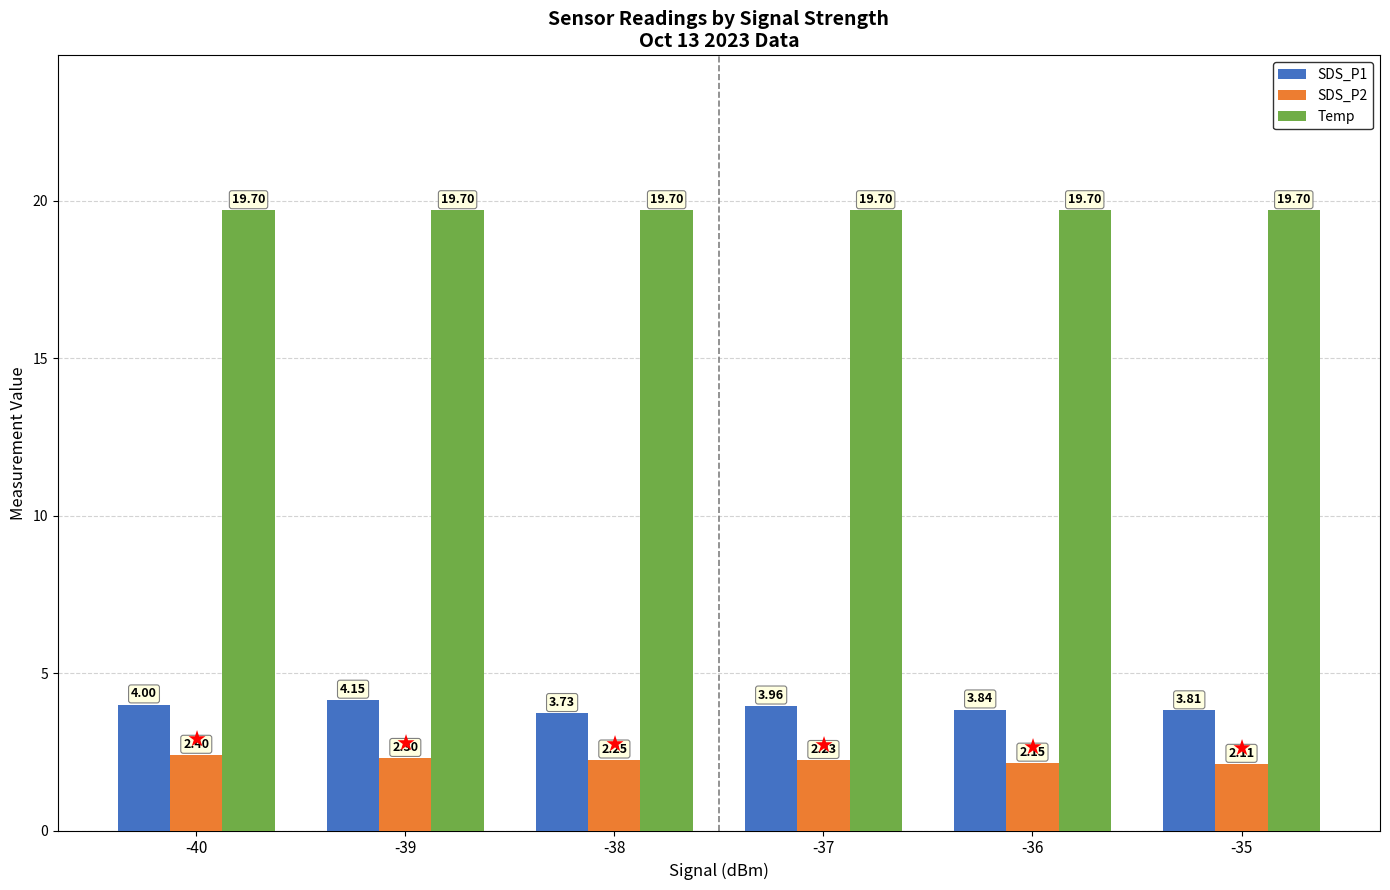

What is the difference between the highest and lowest values at -39?

17.4